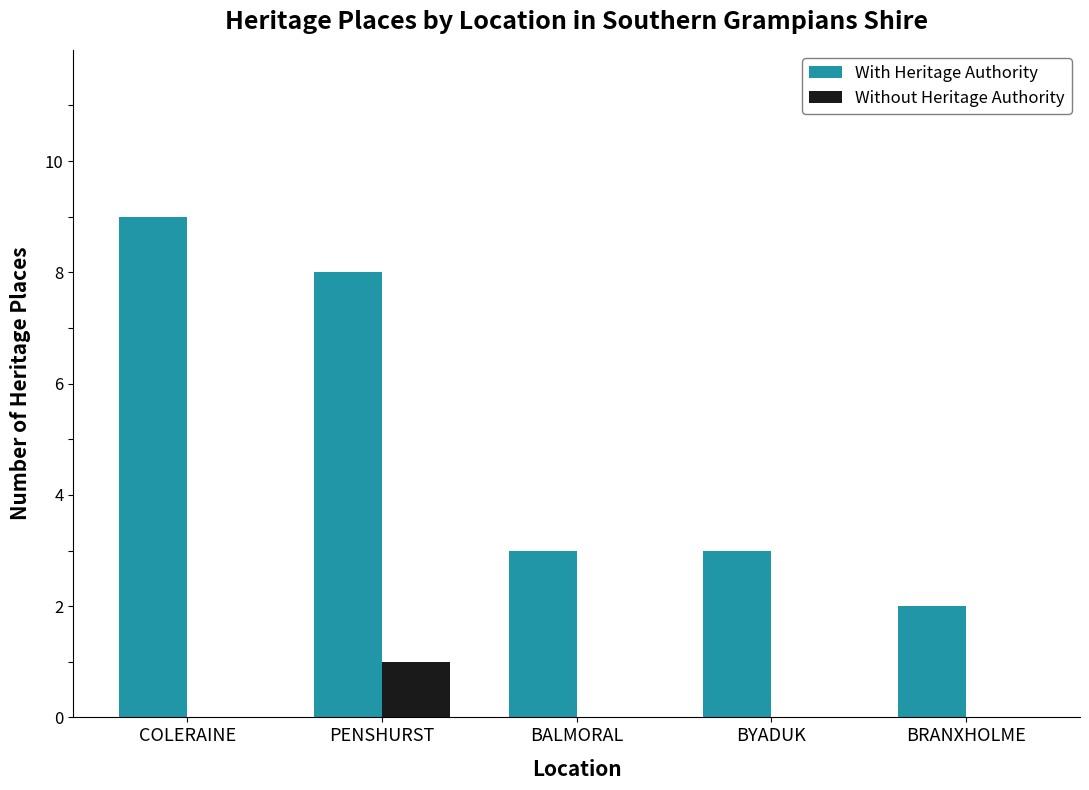

Between COLERAINE and BALMORAL, which series saw the biggest shift?

With Heritage Authority